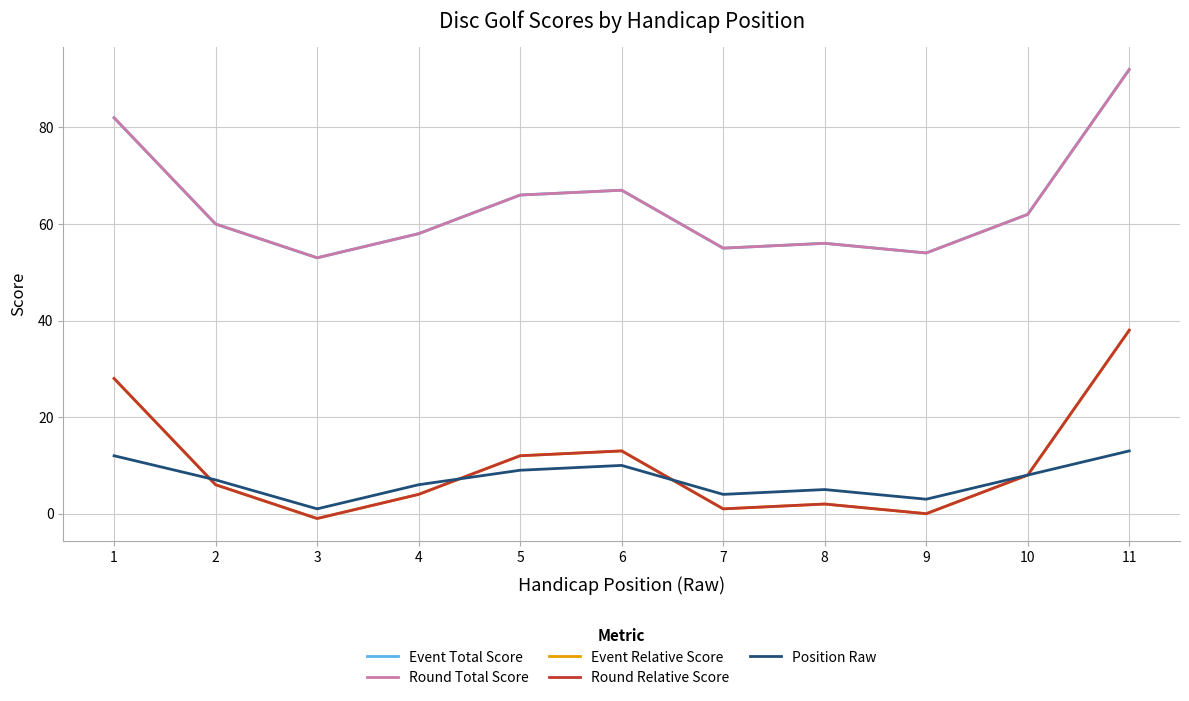

True or false: Position Raw and Event Total Score cross at least once.

False